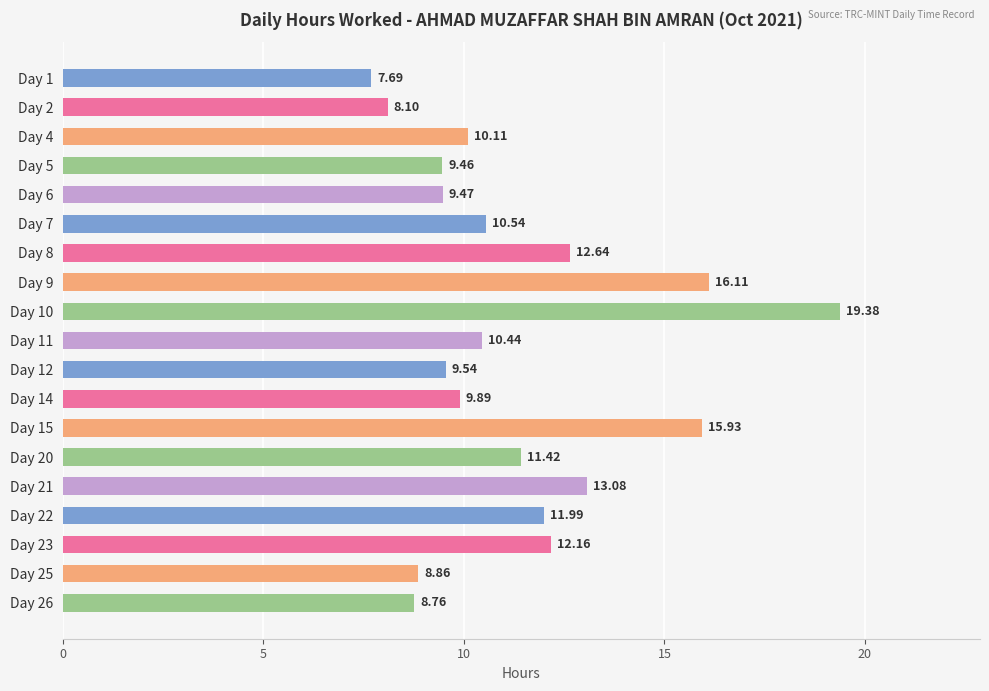

What is the maximum value shown in the chart?

19.4